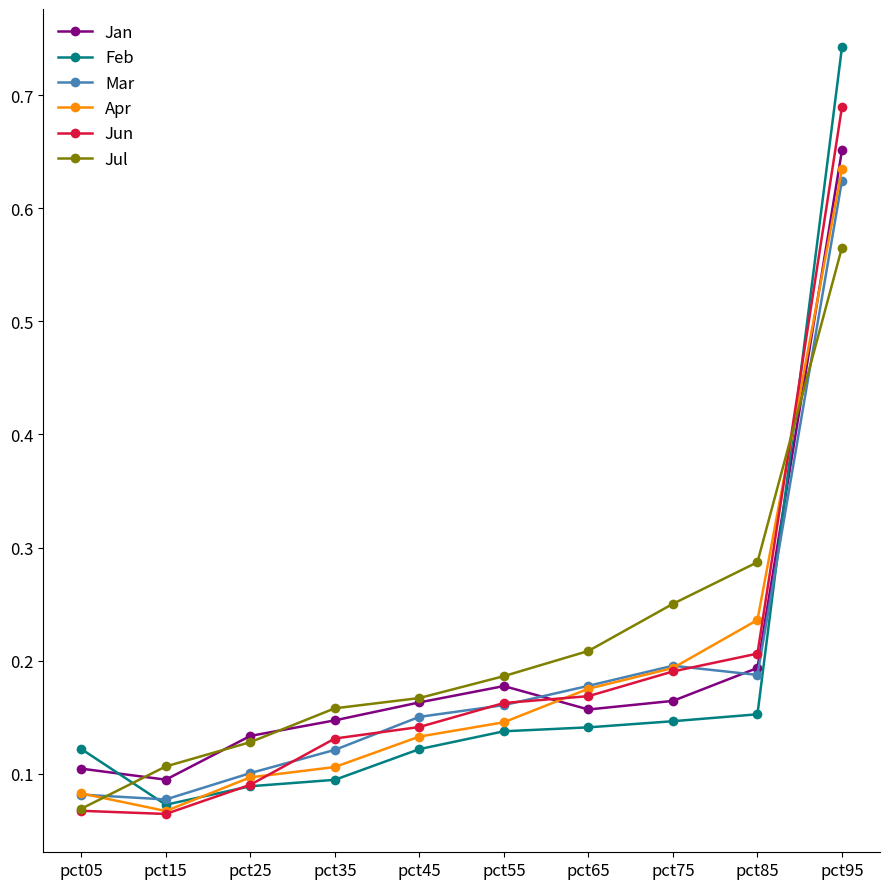

Is this an area chart (filled region under the line)?

No